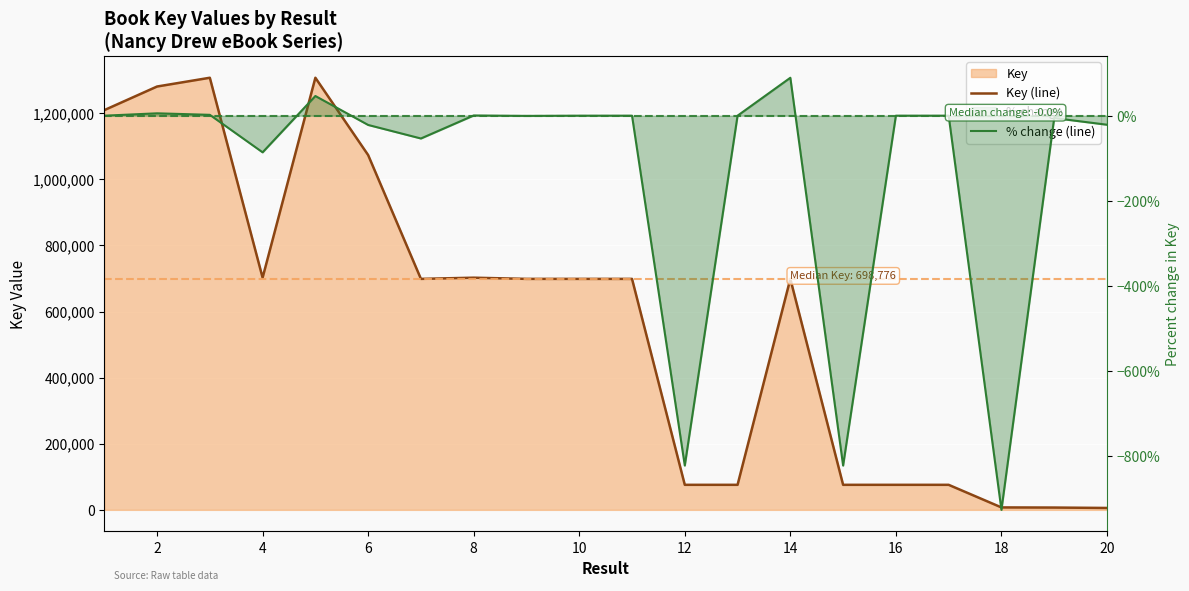

Reading left to right, list all the values displayed in this chart.

Key (line): 1209261.0	1280709.0	1307240.0	702367.0	1307237.0	1073344.0	698783.0	702364.0	698775.0	698779.0	698777.0	75766.0	75768.0	698772.0	75762.0	75764.0	75760.0	7380.0	6990.0	5765.0
% change (line): 0.0	5.6	2.0	-86.1	46.3	-21.8	-53.6	0.5	-0.5	0.0	-0.0	-822.3	0.0	89.2	-822.3	0.0	-0.0	-926.4	-5.6	-21.2